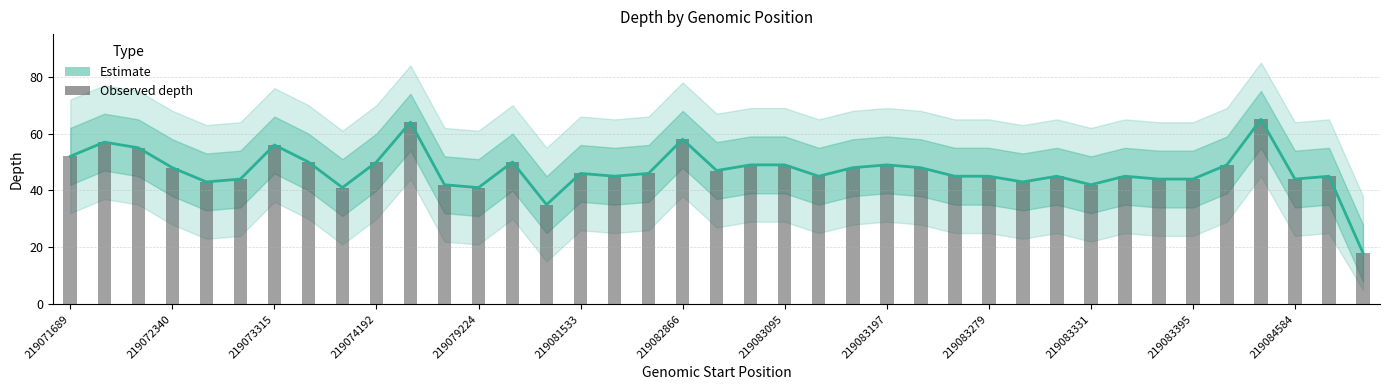

Reading left to right, list all the values displayed in this chart.

52	57	55	48	43	44	56	50	41	50	64	42	41	50	35	46	45	46	58	47	49	49	45	48	49	48	45	45	43	45	42	45	44	44	49	65	44	45	18